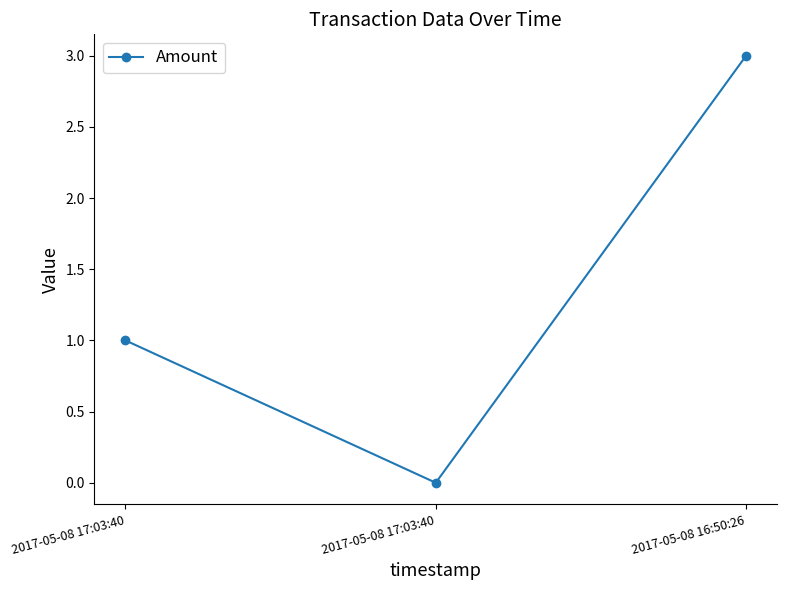

What is the label of the 2nd point from the right?

2017-05-08 17:03:40